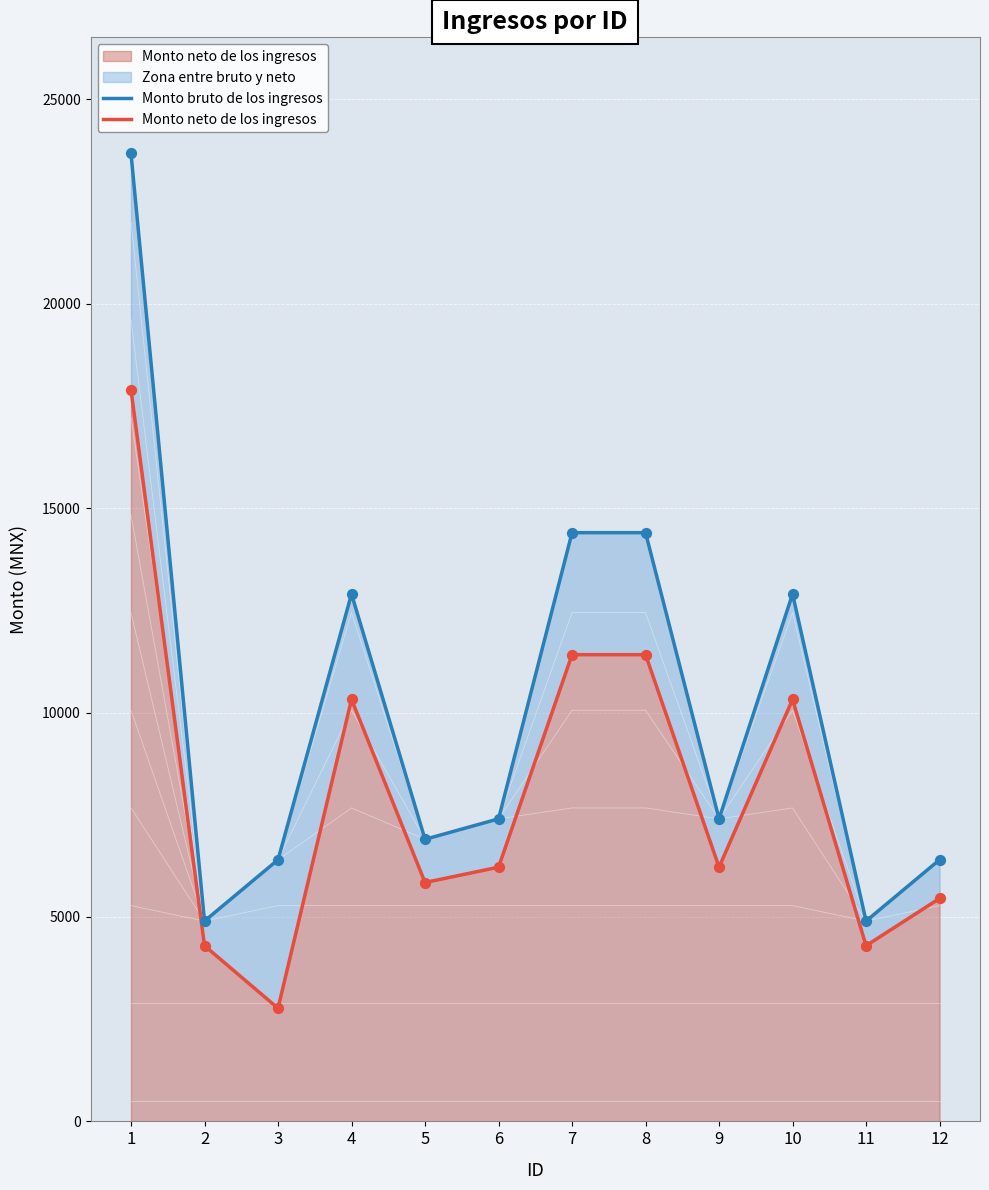

What is the total value across all series at 12?

11854